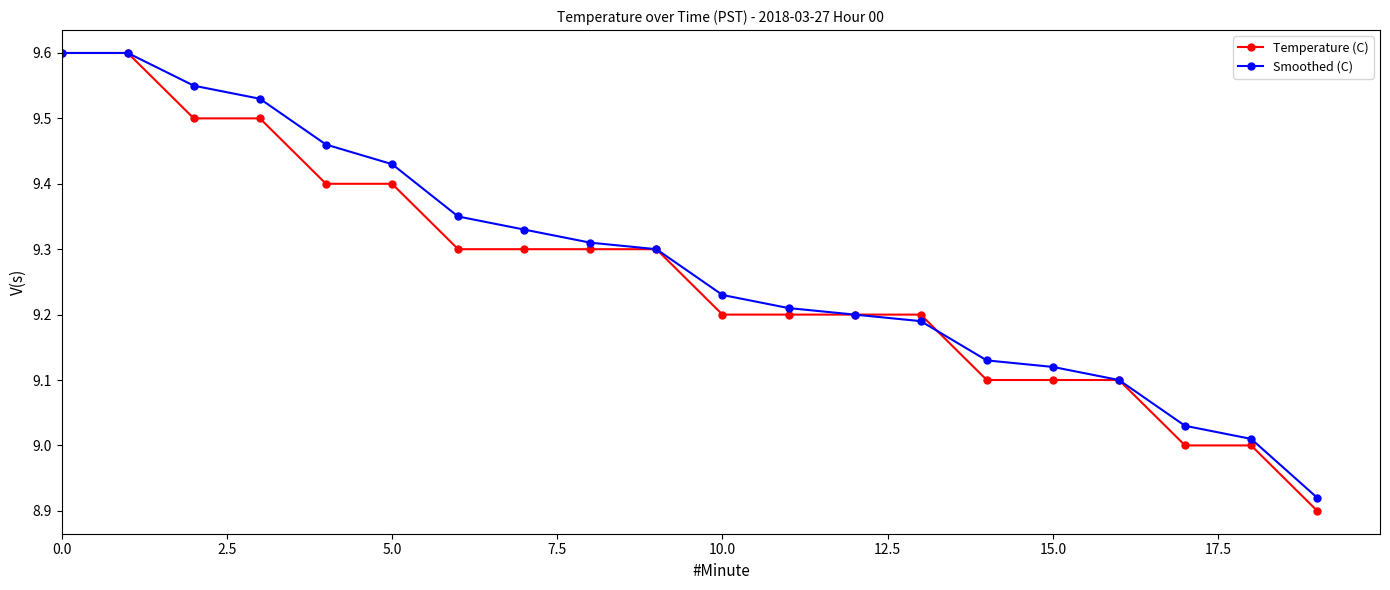

Which series has the largest range (max minus min)?

Temperature (C)